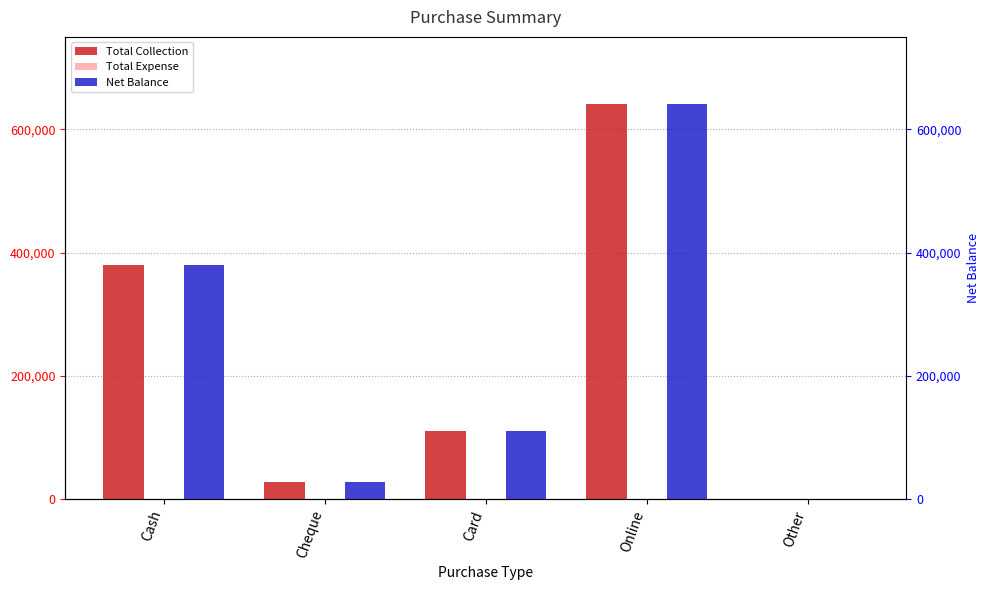

Which series changed the most between Cash and Online?

Total Collection